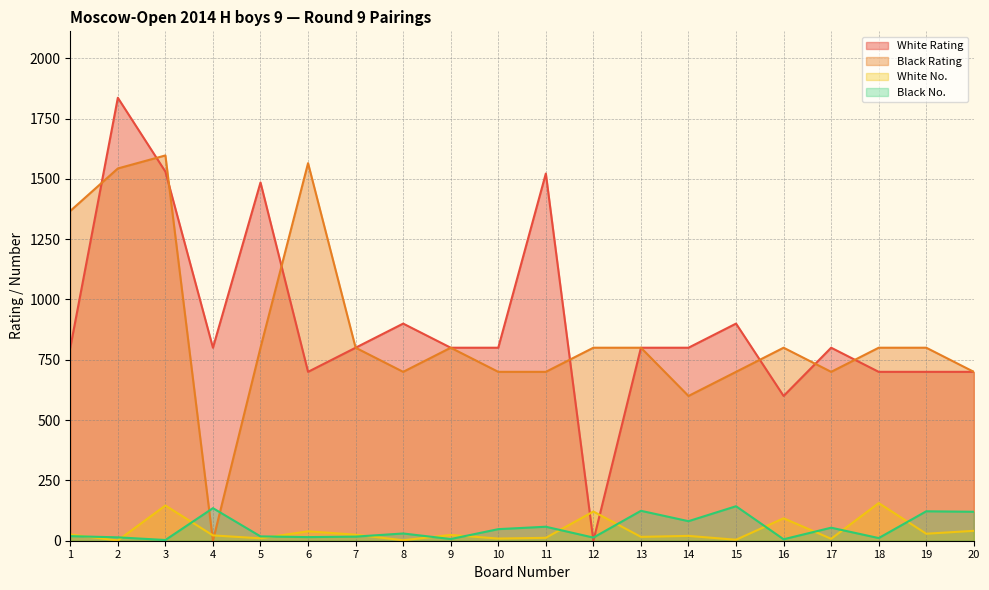

Reading left to right, list all the values displayed in this chart.

White Rating: 1=800	2=1836	3=1530	4=800	5=1485	6=700	7=800	8=900	9=800	10=800	11=1522	12=0	13=800	14=800	15=900	16=600	17=800	18=700	19=700	20=700
Black Rating: 1=1367	2=1543	3=1597	4=0	5=800	6=1565	7=800	8=700	9=800	10=700	11=700	12=800	13=800	14=600	15=700	16=800	17=700	18=800	19=800	20=700
White No.: 1=26	2=1	3=146	4=22	5=10	6=39	7=25	8=2	9=24	10=9	11=12	12=121	13=16	14=20	15=4	16=93	17=8	18=156	19=29	20=41
Black No.: 1=19	2=14	3=3	4=135	5=18	6=15	7=17	8=30	9=7	10=48	11=58	12=13	13=124	14=81	15=143	16=6	17=54	18=11	19=122	20=120